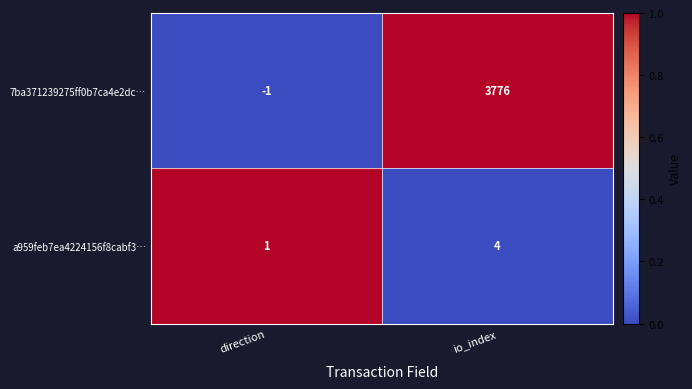

True or false: 7ba371239275ff0b7ca4e2dc… has a value of -1 at direction.

True